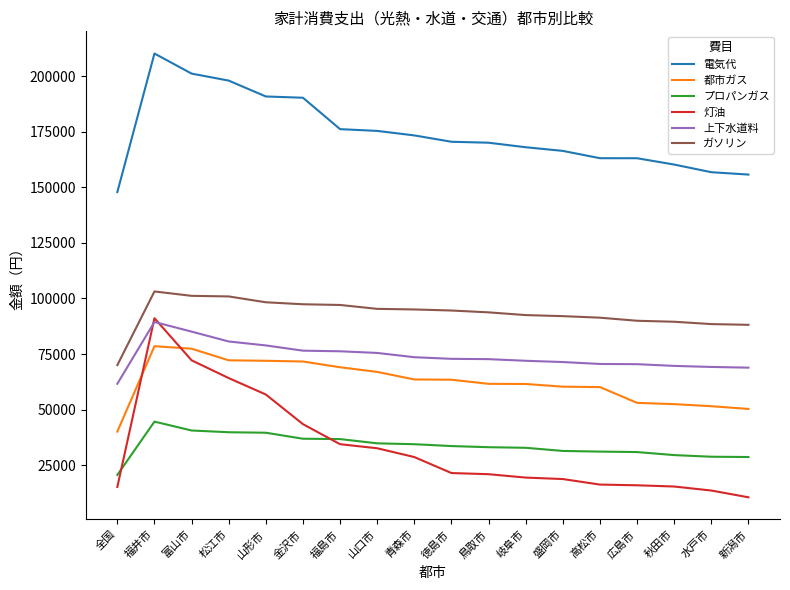

What is the sum of the 都市ガス values at 秋田市 and 徳島市?

115888